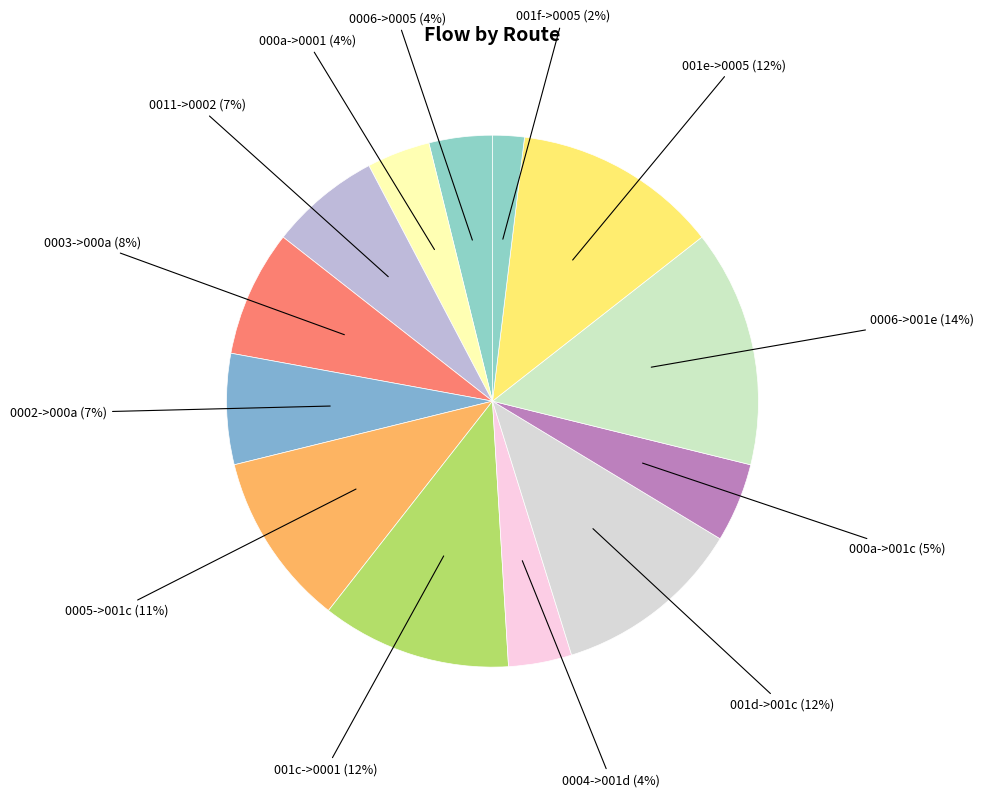

To the nearest percent, what is the difference between the 0006->0005 (4%) and 000a->001c (5%) slice percentages?

1%